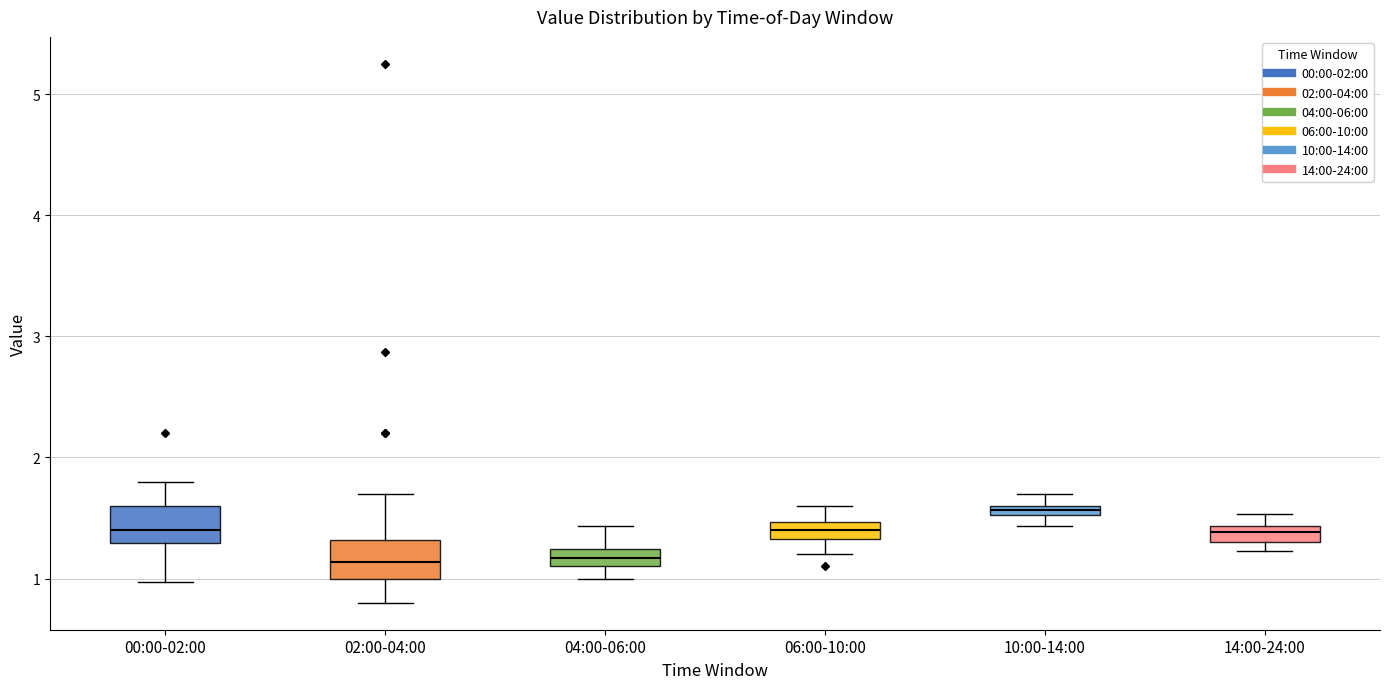

Where is the lower edge of the box for 14:00-24:00 on the y-axis? The values are not printed on the chart, so give them approximately, as read against the axis.

1.3